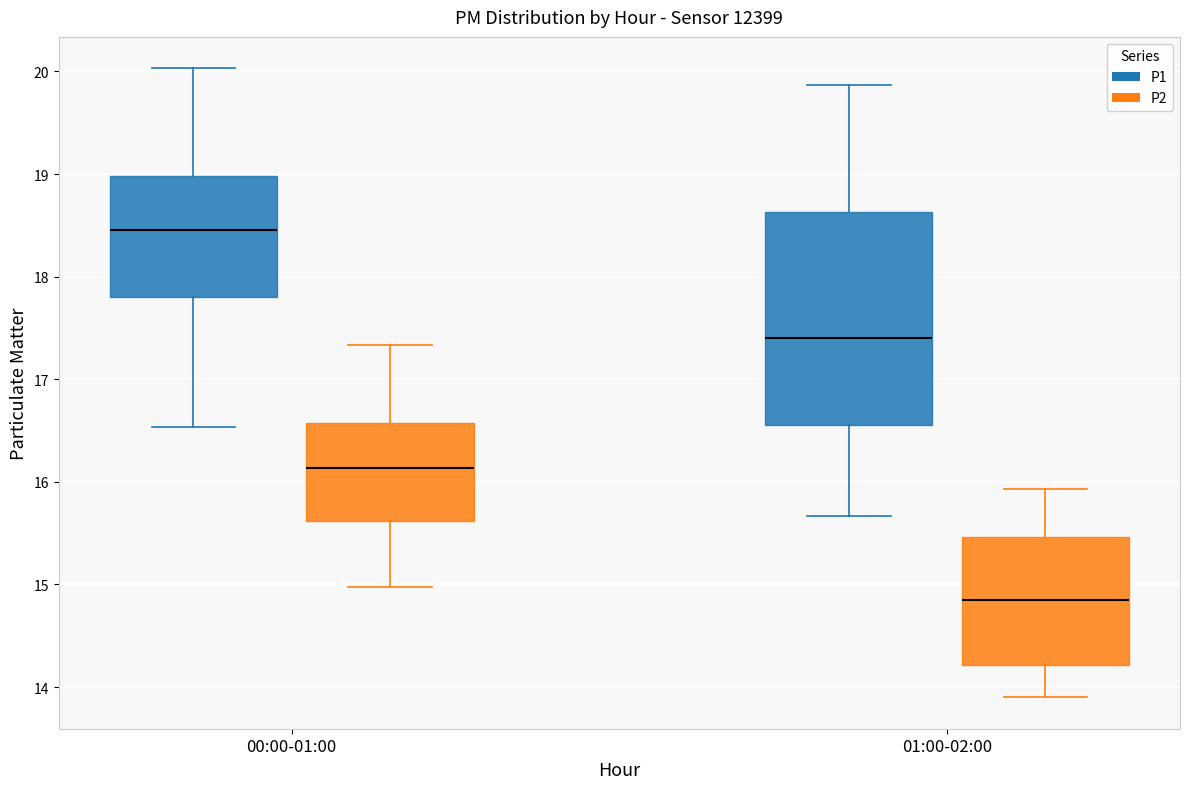

Reading left to right, read every box against the y-axis: the position of its median line, the range the box covers, and the ends of its whiskers. The values are not printed on the chart, so give them approximately, as read against the axis.

00:00-01:00 (P1): median 18.5, box 17.8 to 19.0, whiskers 16.5 to 20.0
00:00-01:00 (P2): median 16.1, box 15.6 to 16.6, whiskers 15.0 to 17.3
01:00-02:00 (P1): median 17.4, box 16.6 to 18.6, whiskers 15.7 to 19.9
01:00-02:00 (P2): median 14.9, box 14.2 to 15.5, whiskers 13.9 to 15.9